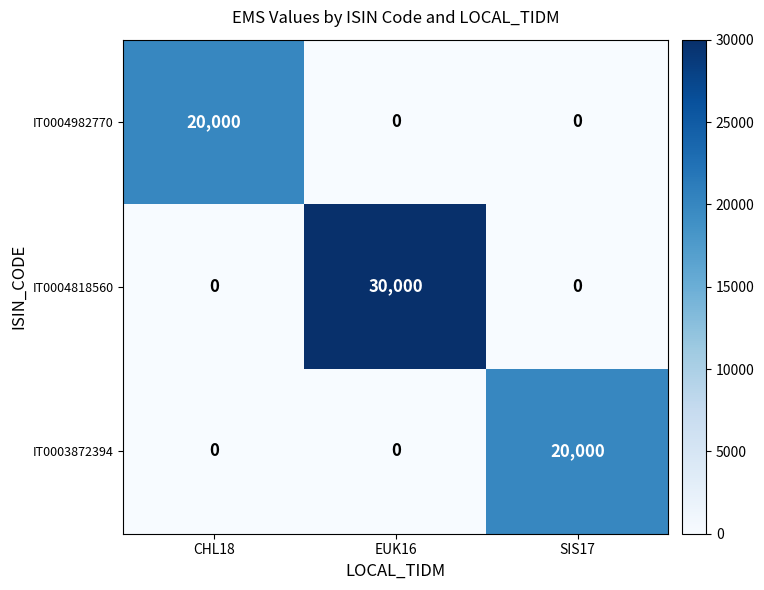

What value does the IT0003872394 series have at SIS17, to the nearest 100?

20000